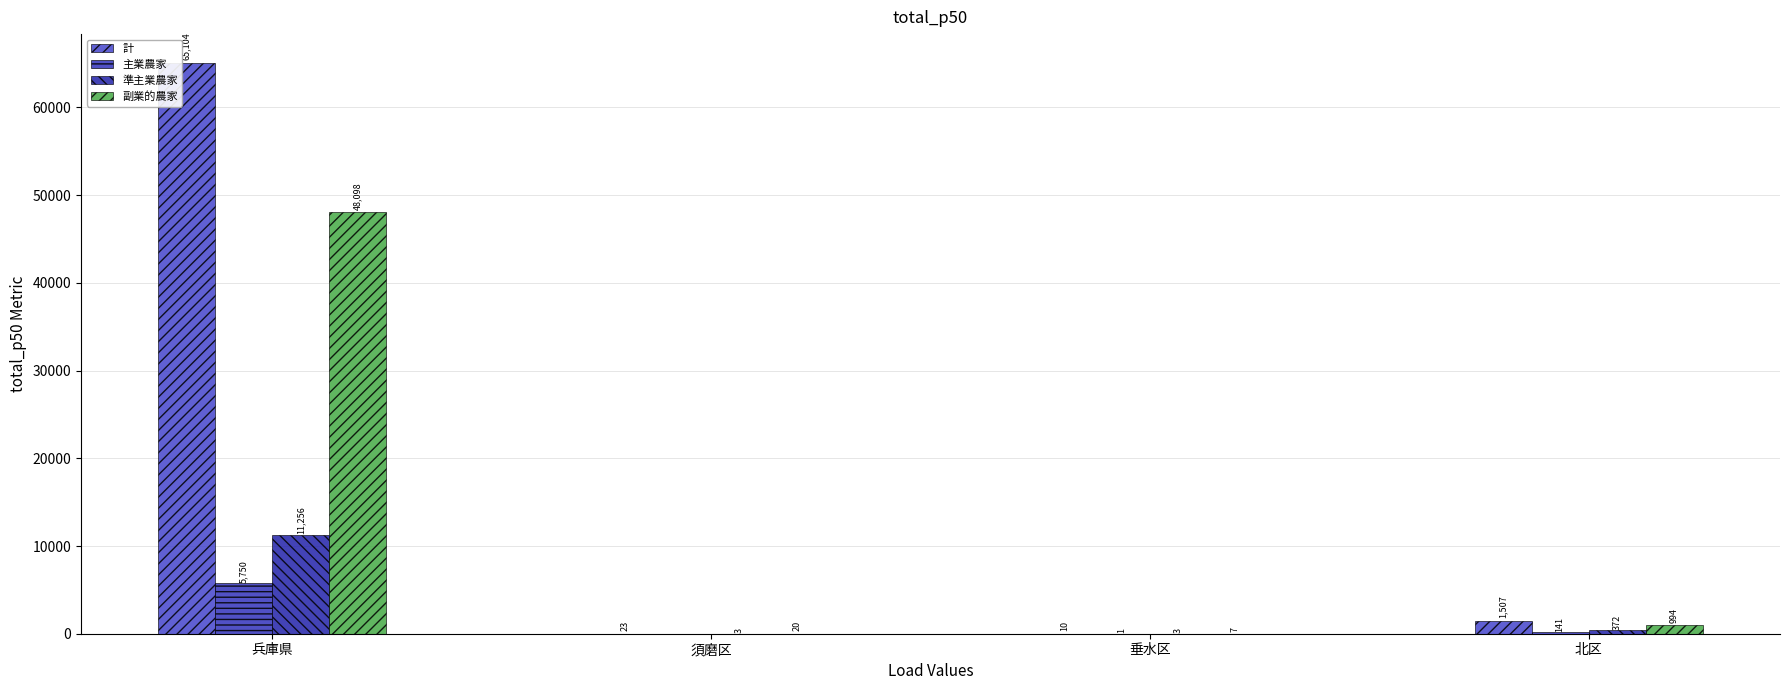

Which series has the largest total across all categories?

計